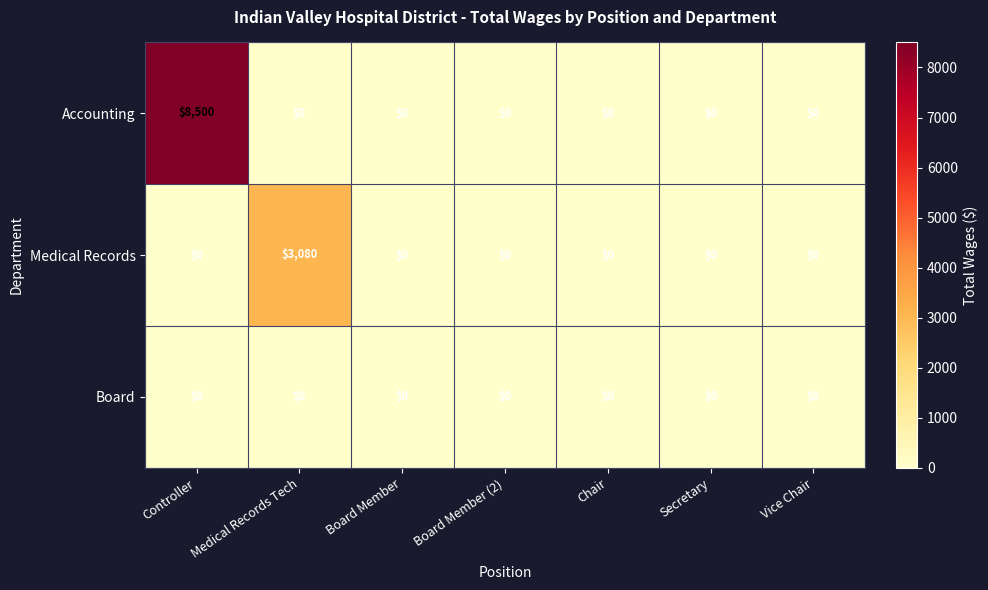

Between Medical Records Tech and Board Member (2), which series saw the biggest shift?

Medical Records